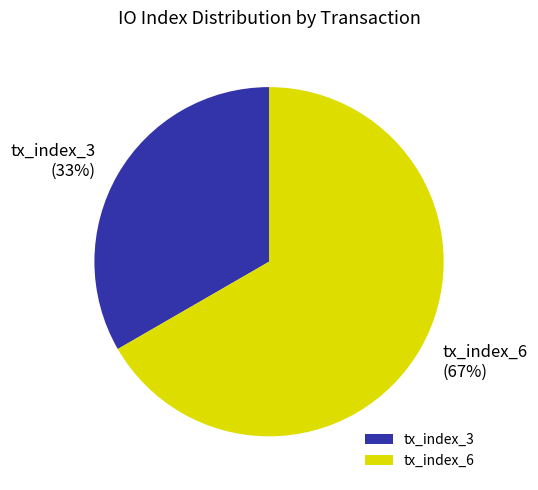

To the nearest percent, what is the combined percentage of tx_index_3 and tx_index_6?

100%